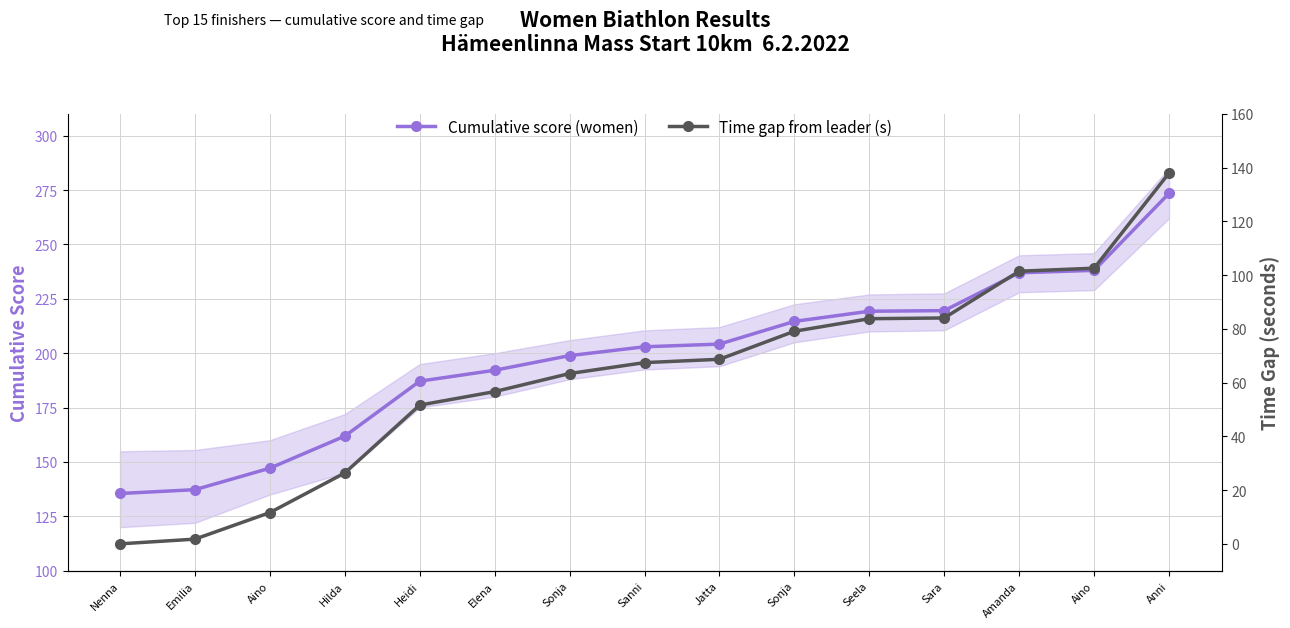

What is the label of the 11th point from the left?

Seela